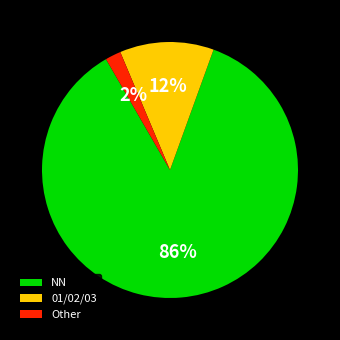

What is the smallest slice in the pie chart?

Other